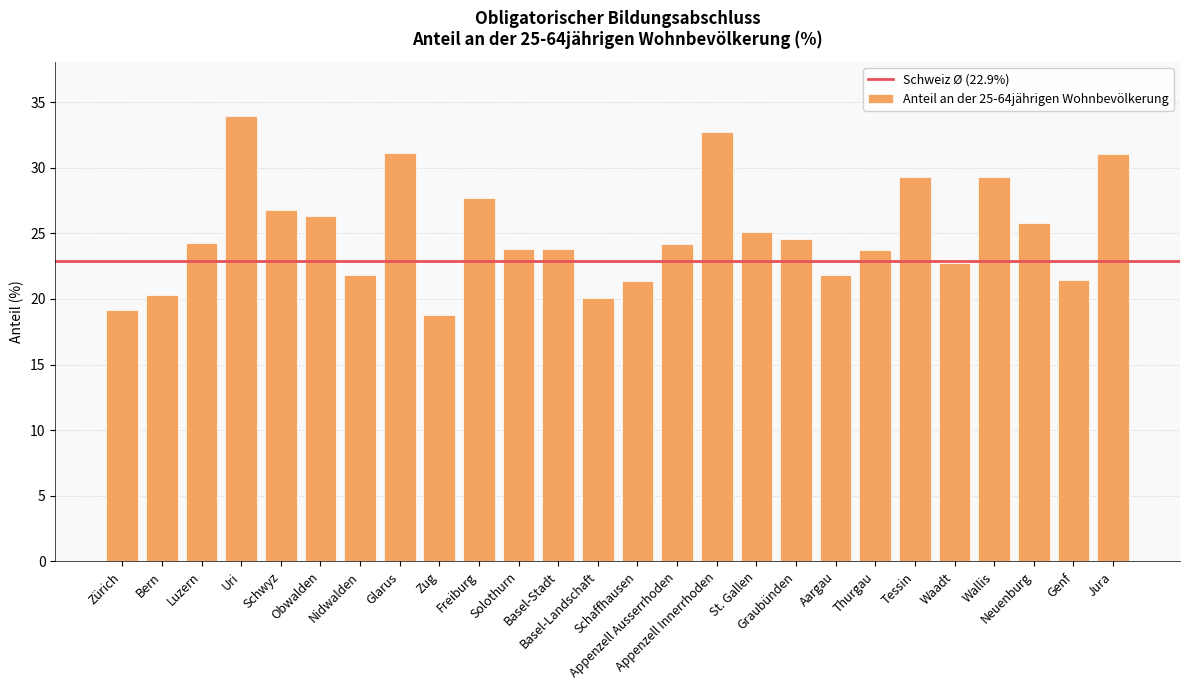

What is the greatest value displayed?

34.0